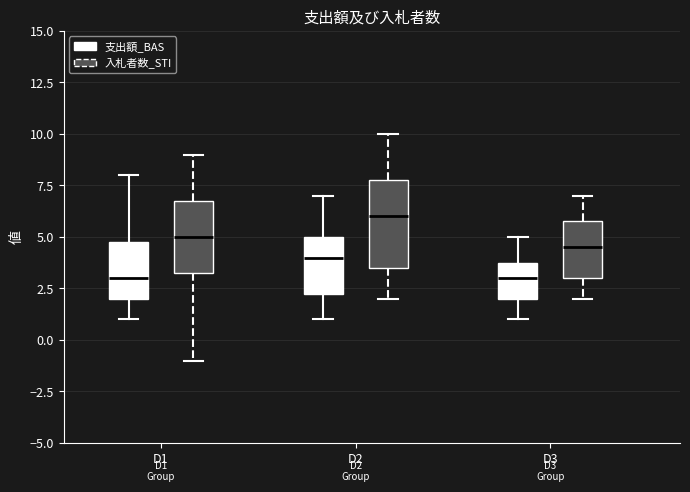

Which box's median line is the highest?

D2 (入札者数_STI)